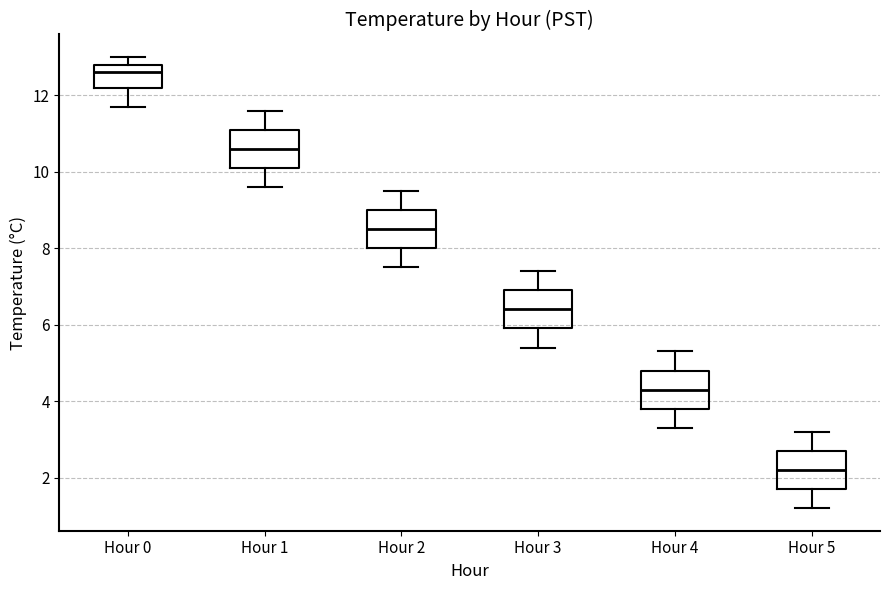

Where is the lower edge of the box for Hour 2 on the y-axis? The values are not printed on the chart, so give them approximately, as read against the axis.

8.0